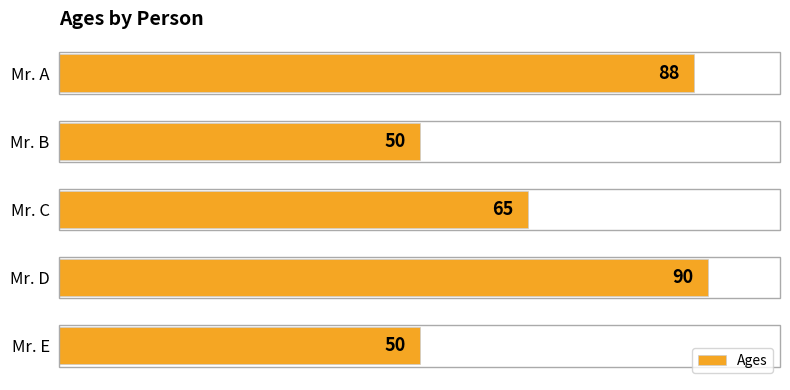

What is the change in value from Mr. C to Mr. E?

-15